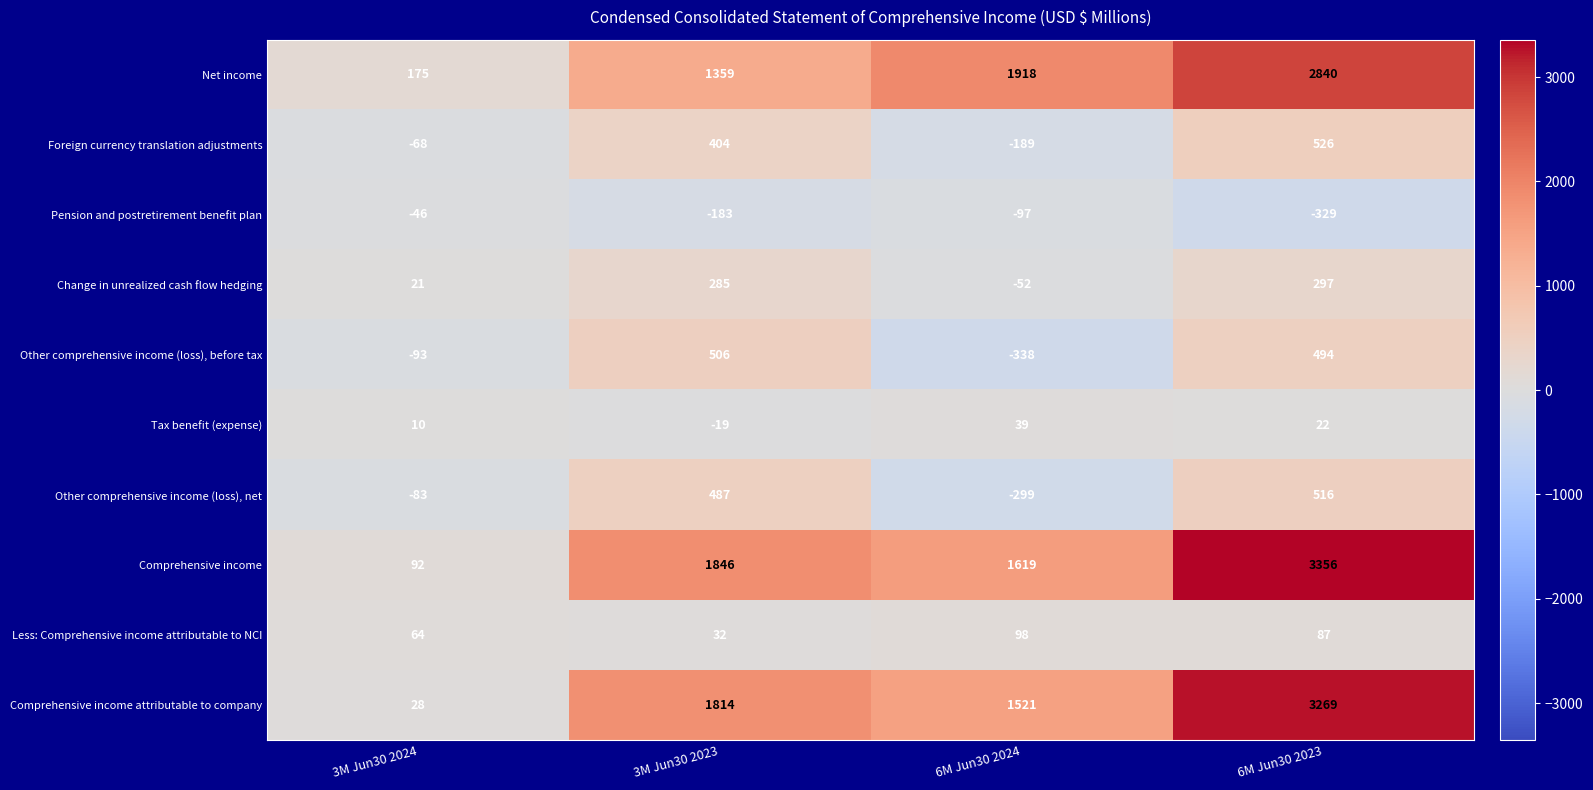

Where is Pension and postretirement benefit plan nearest to the value -187?

3M Jun30 2023